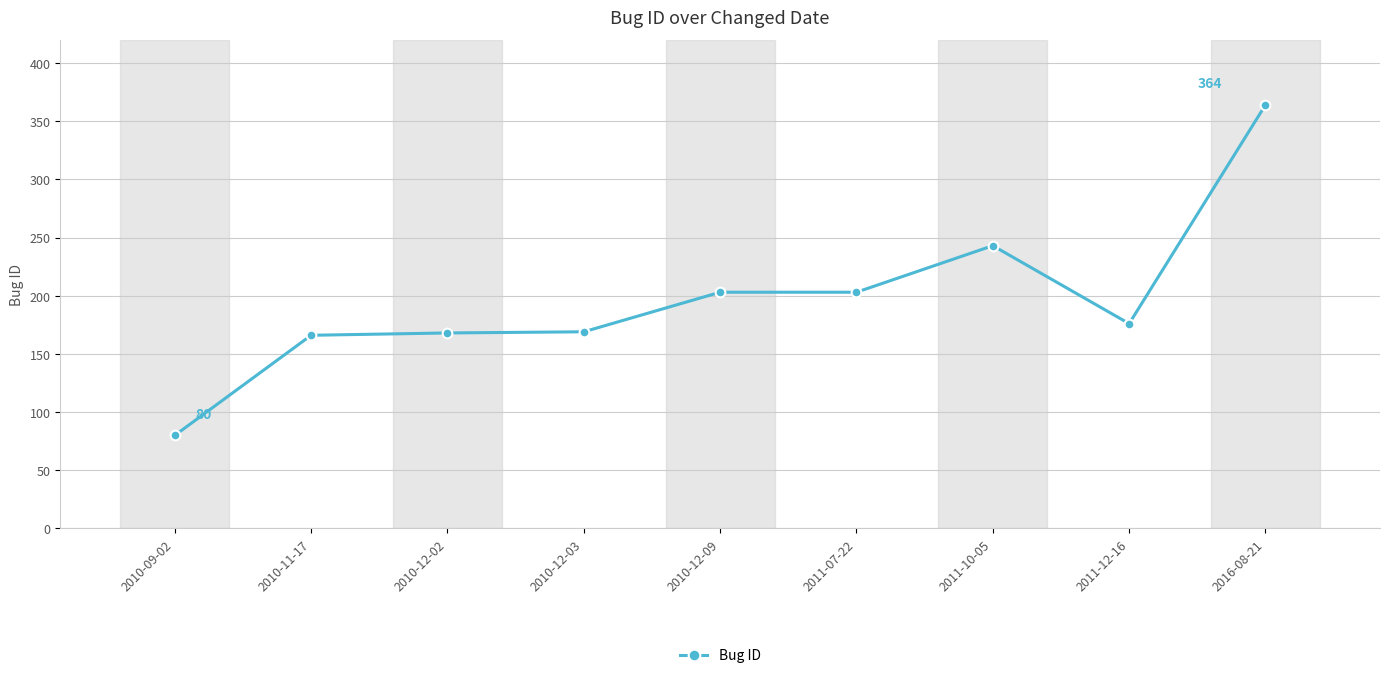

Approximately how many times larger is the value at 2010-11-17 compared to 2011-07-22?

0.8